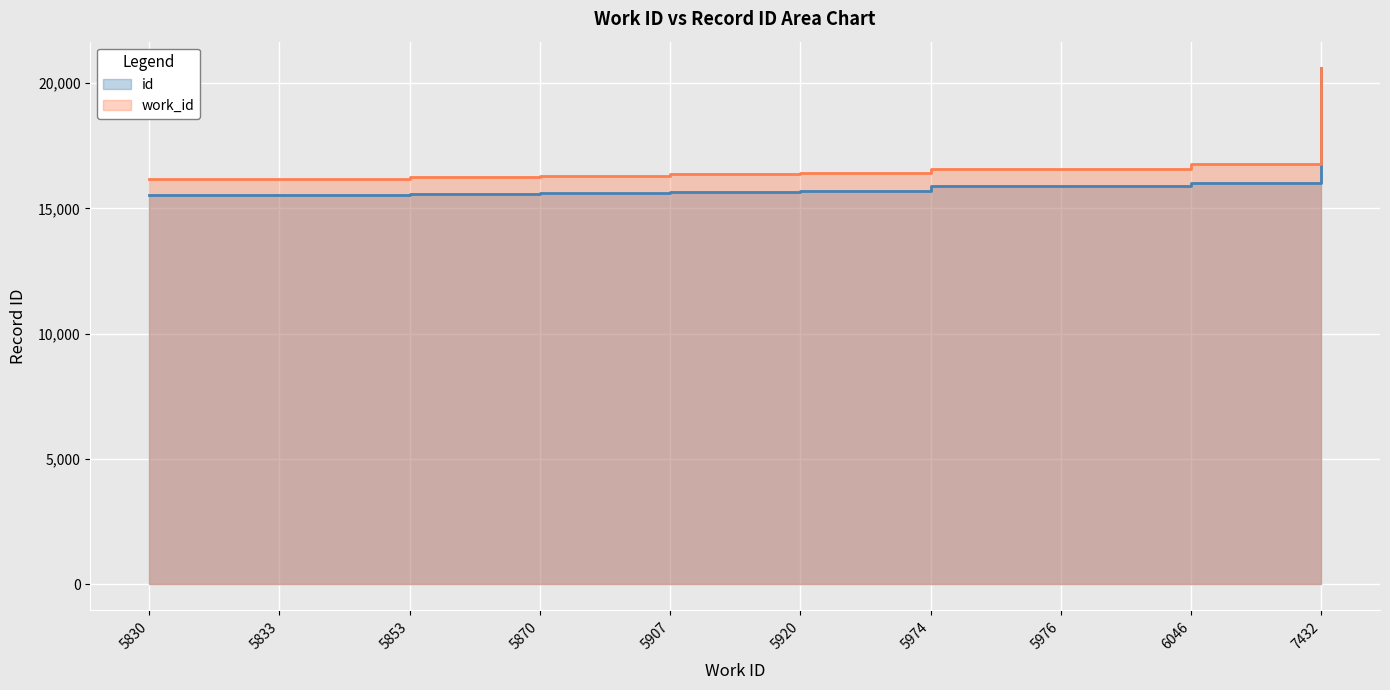

True or false: id has a value of 25921.6 at 5830.

False